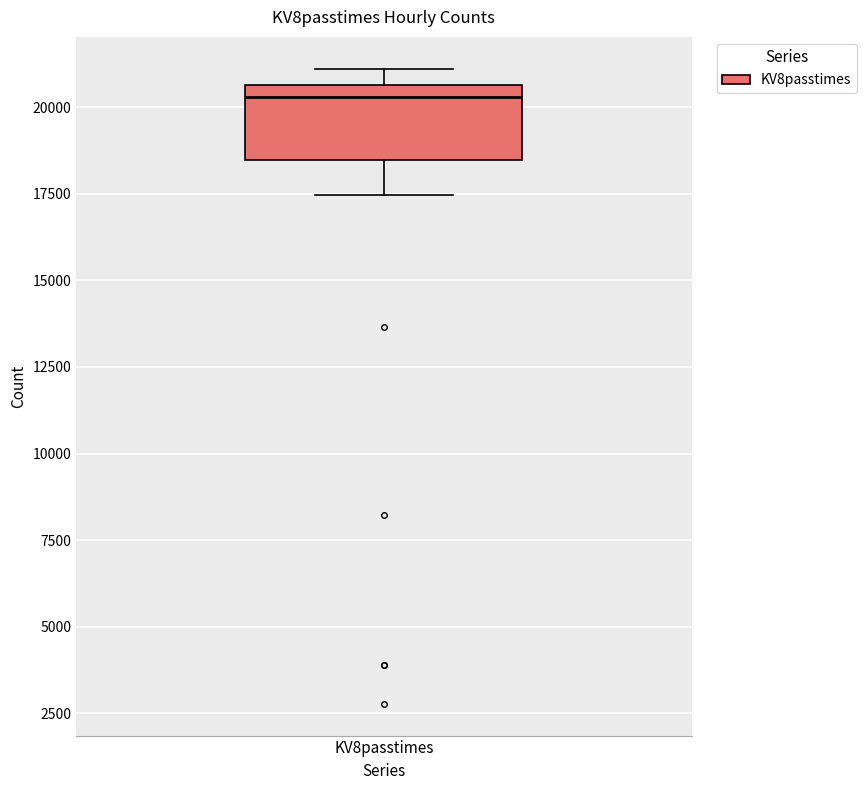

Where does the lower whisker of the box for KV8passtimes end on the y-axis? The values are not printed on the chart, so give them approximately, as read against the axis.

17500